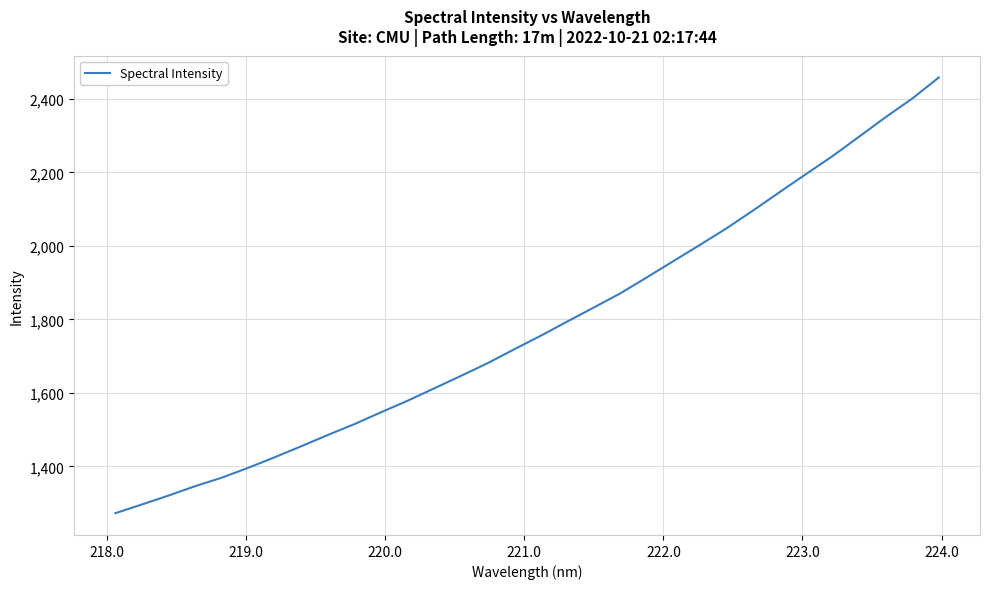

True or false: there are more than 0 points higher than both neighbors.

False